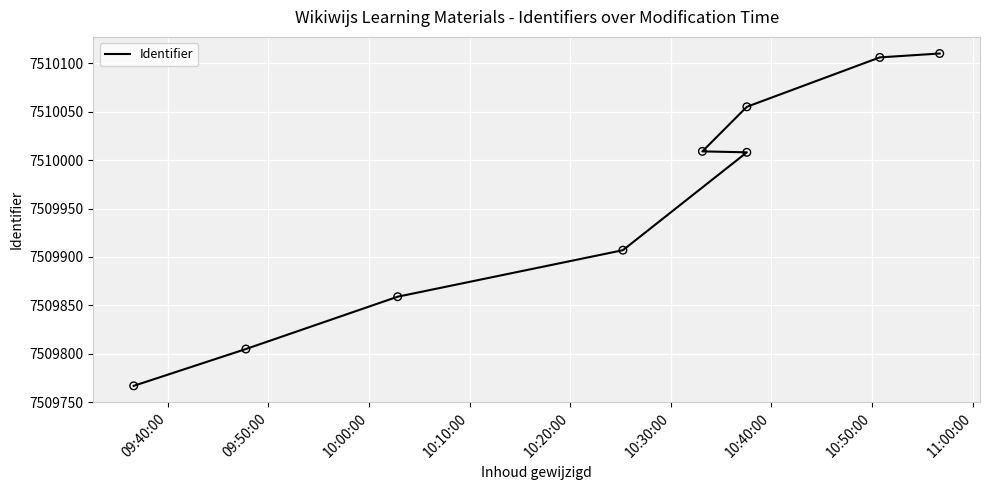

What is the change in value from 10:30:00 to 11:00:00?

+101